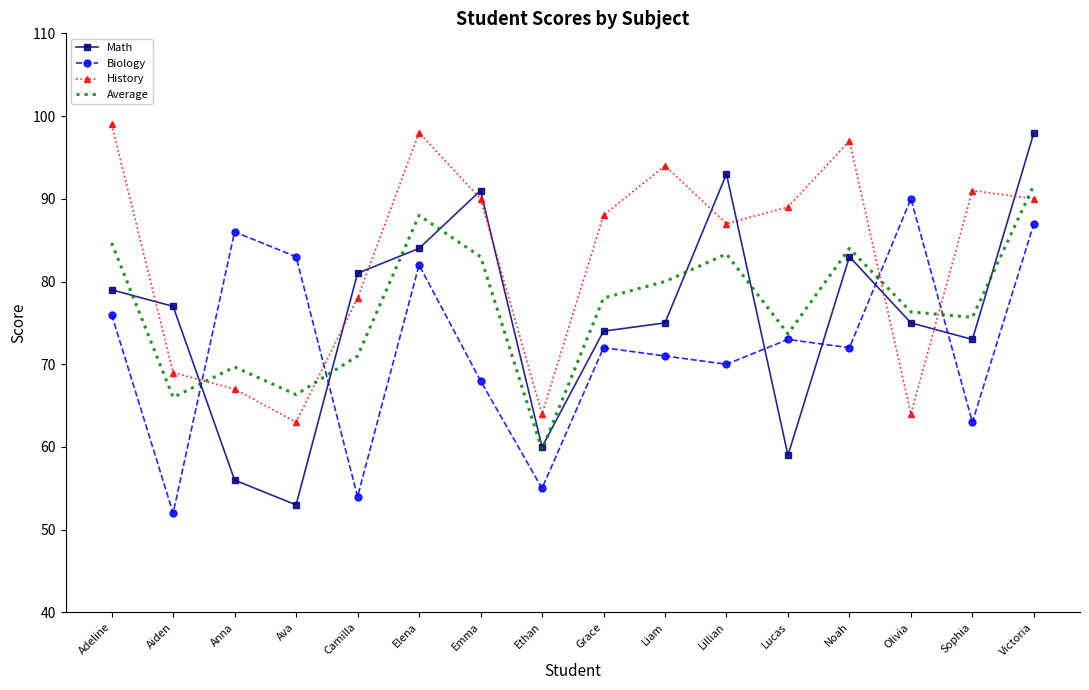

What is the average value of the History series?

83.0